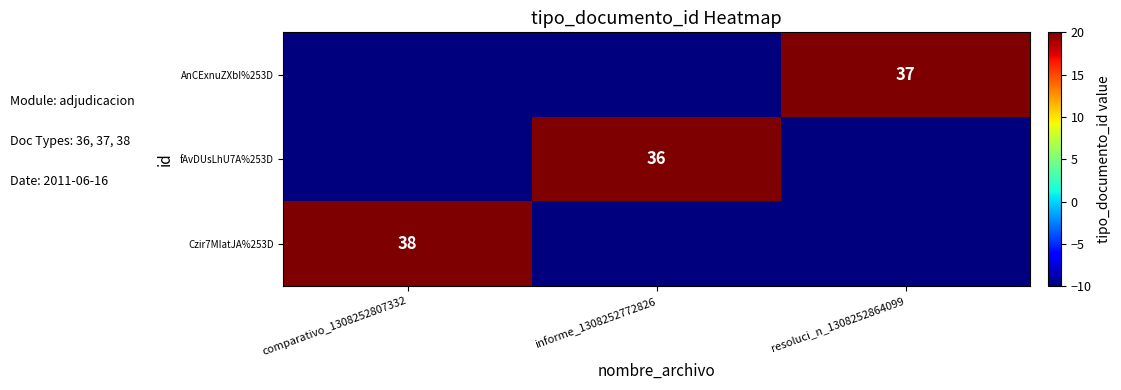

The value of AnCExnuZXbI%253D at resoluci_n_1308252864099 is 51. True or false?

False